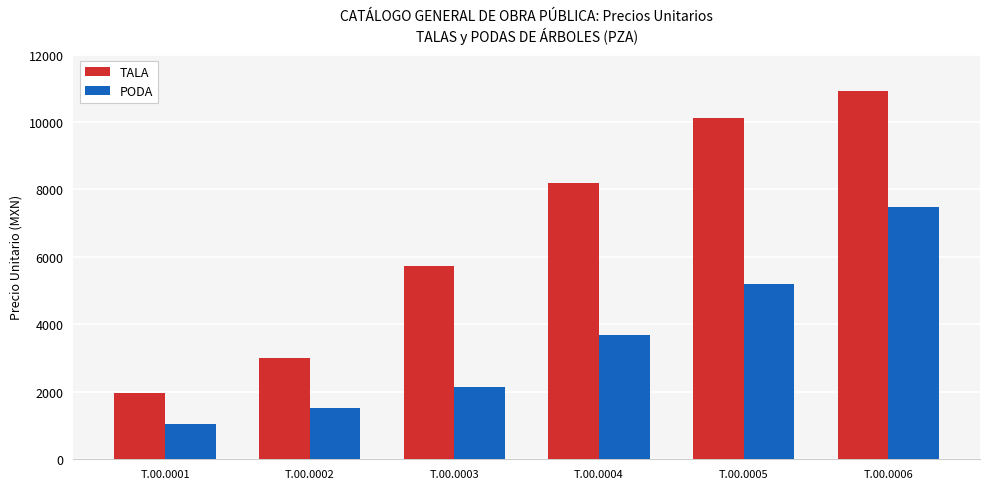

The value of PODA at T.00.0005 is 3509.2. True or false?

False